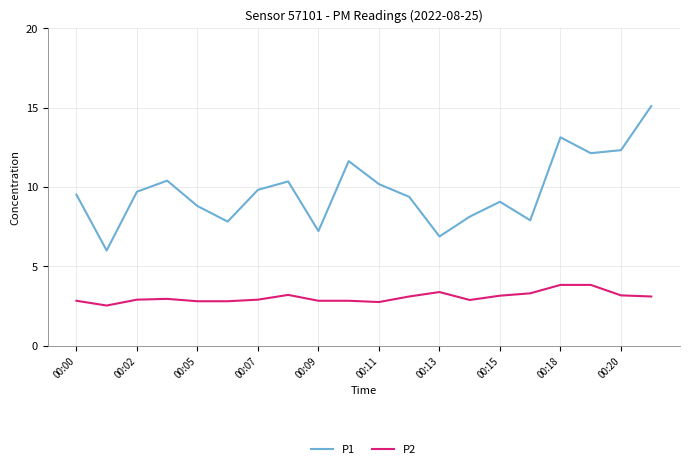

What is the difference between the maximum and minimum values in the P1 series?

9.1